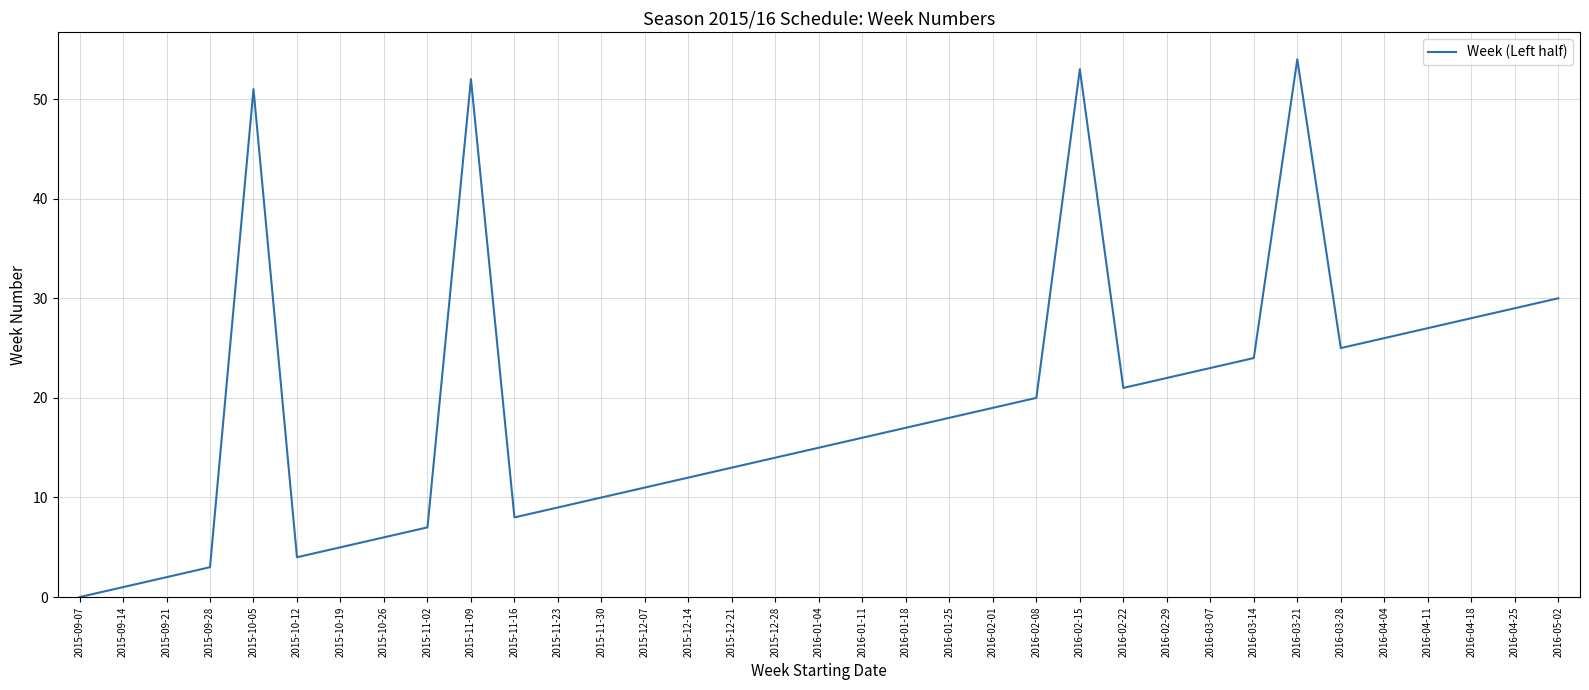

Rank the categories by value from highest to lowest.

2016-03-21, 2016-02-15, 2015-11-09, 2015-10-05, 2016-05-02, 2016-04-25, 2016-04-18, 2016-04-11, 2016-04-04, 2016-03-28, 2016-03-14, 2016-03-07, 2016-02-29, 2016-02-22, 2016-02-08, 2016-02-01, 2016-01-25, 2016-01-18, 2016-01-11, 2016-01-04, 2015-12-28, 2015-12-21, 2015-12-14, 2015-12-07, 2015-11-30, 2015-11-23, 2015-11-16, 2015-11-02, 2015-10-26, 2015-10-19, 2015-10-12, 2015-09-28, 2015-09-21, 2015-09-14, 2015-09-07